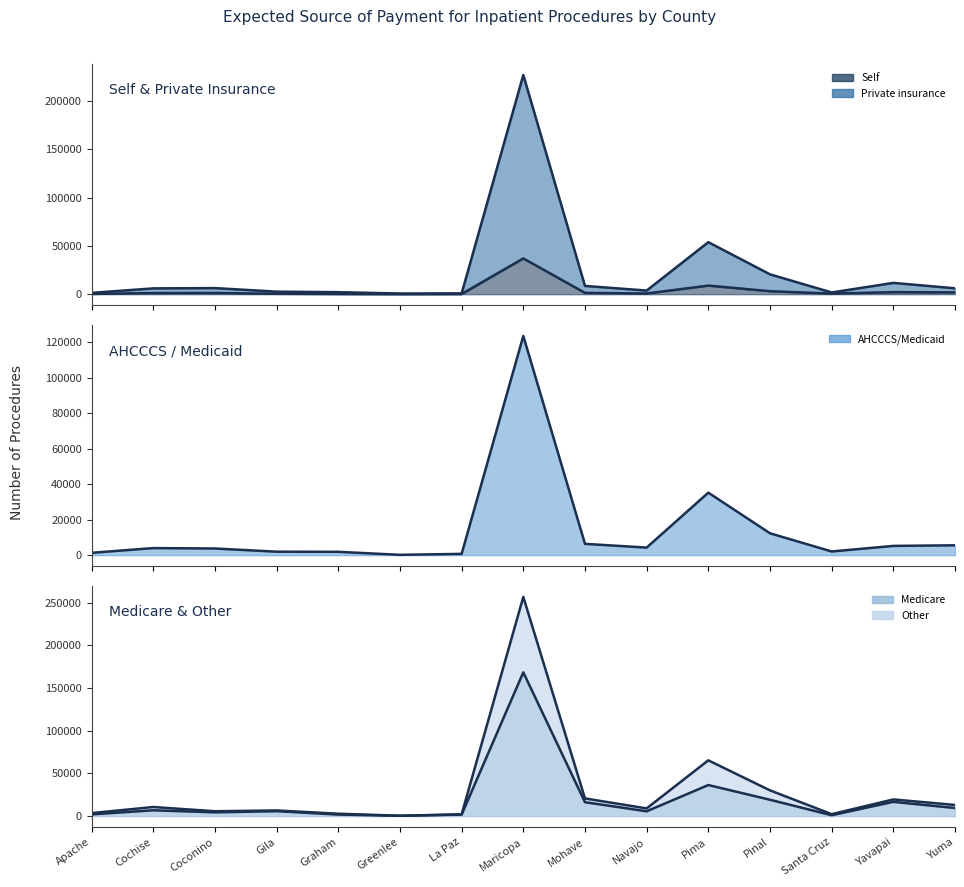

What is the smallest value displayed?

55